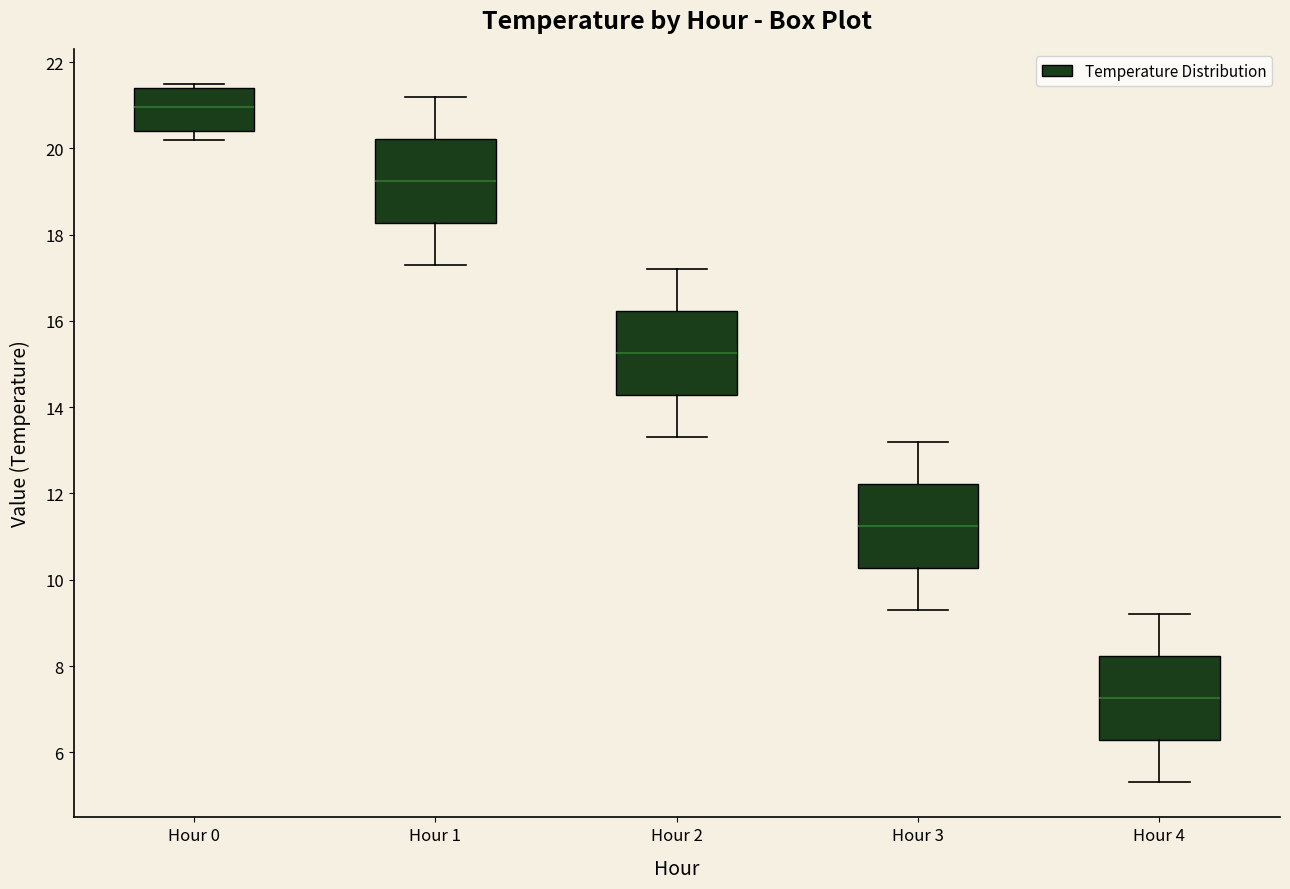

Reading left to right, transcribe this box plot: for each box, give where its median line is, the range the box spans, and where its two whiskers end, as read against the y-axis. The values are not printed on the chart, so give them approximately, as read against the axis.

Hour 0: median 21.0, box 20.4 to 21.4, whiskers 20.2 to 21.6
Hour 1: median 19.2, box 18.2 to 20.2, whiskers 17.4 to 21.2
Hour 2: median 15.2, box 14.2 to 16.2, whiskers 13.4 to 17.2
Hour 3: median 11.2, box 10.2 to 12.2, whiskers 9.4 to 13.2
Hour 4: median 7.2, box 6.2 to 8.2, whiskers 5.4 to 9.2